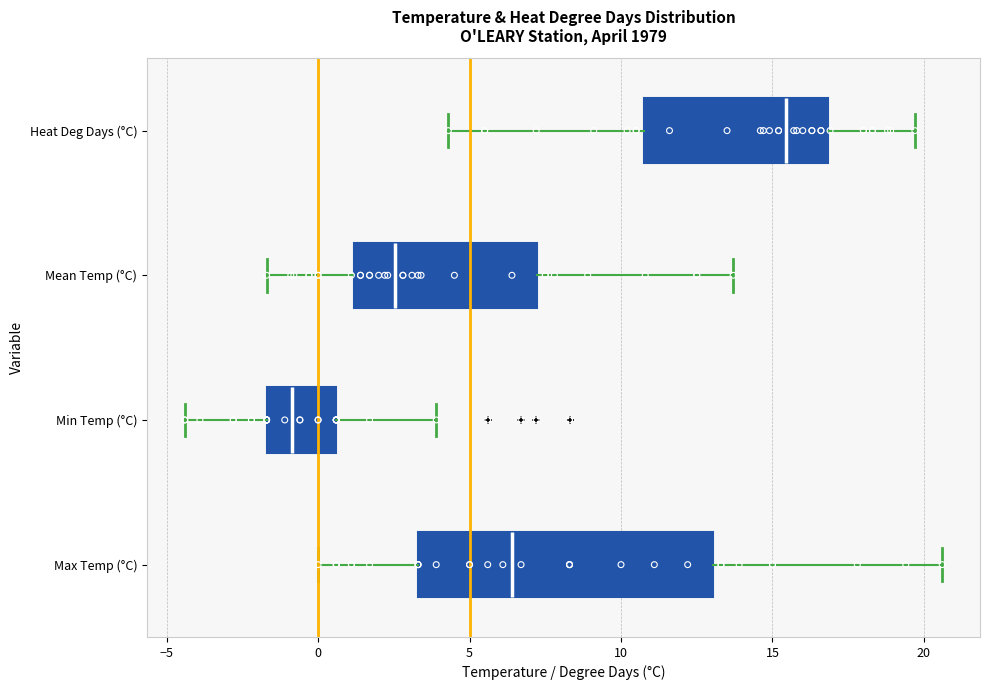

Reading bottom to top, read every box against the x-axis: the position of its median line, the range the box covers, and the ends of its whiskers. The values are not printed on the chart, so give them approximately, as read against the axis.

Max Temp (°C): median 6.5, box 3.5 to 13.0, whiskers 0.0 to 20.5
Min Temp (°C): median -1.0, box -1.5 to 0.5, whiskers -4.5 to 4.0
Mean Temp (°C): median 2.5, box 1.0 to 7.0, whiskers -1.5 to 13.5
Heat Deg Days (°C): median 15.5, box 11.0 to 17.0, whiskers 4.5 to 19.5